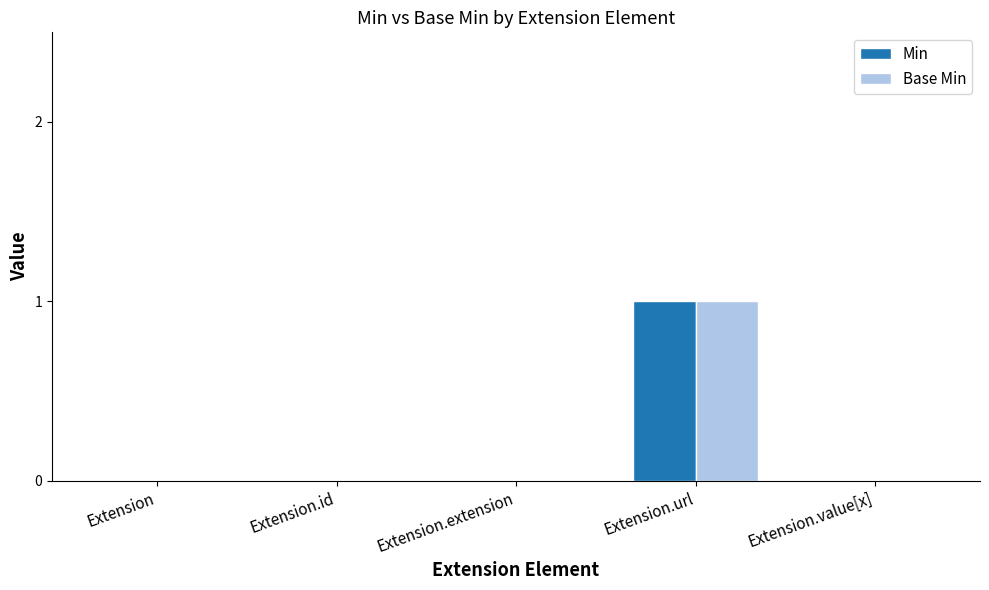

How many categories are shown in the chart?

5